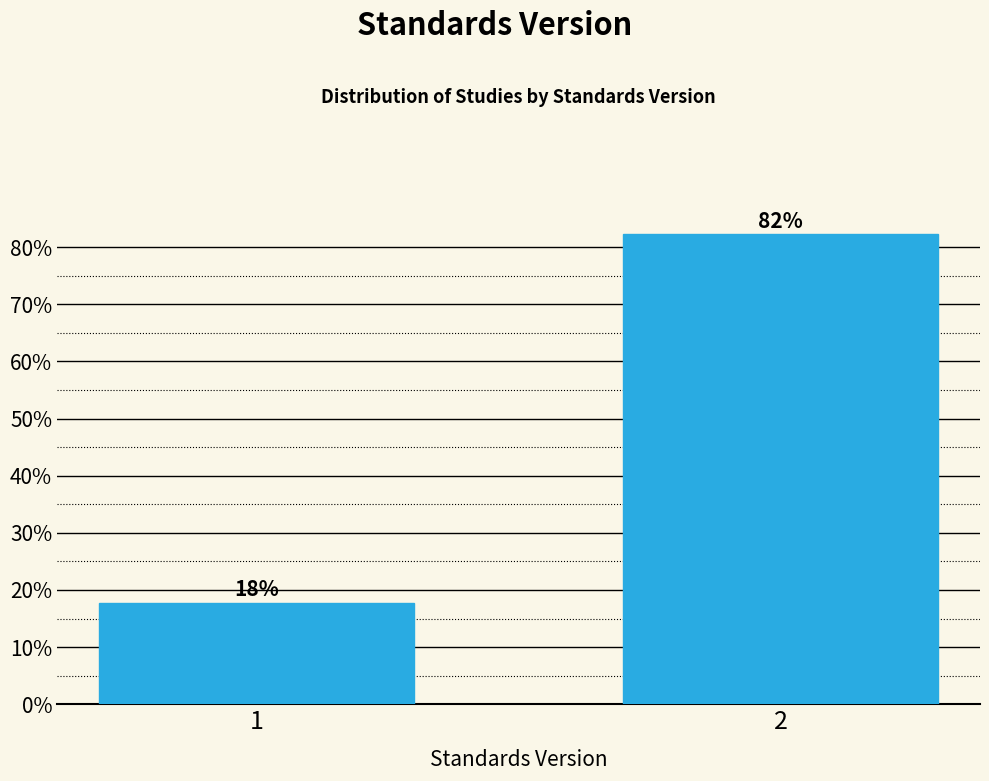

The chart shows a value of 82.2 at 2. True or false?

True